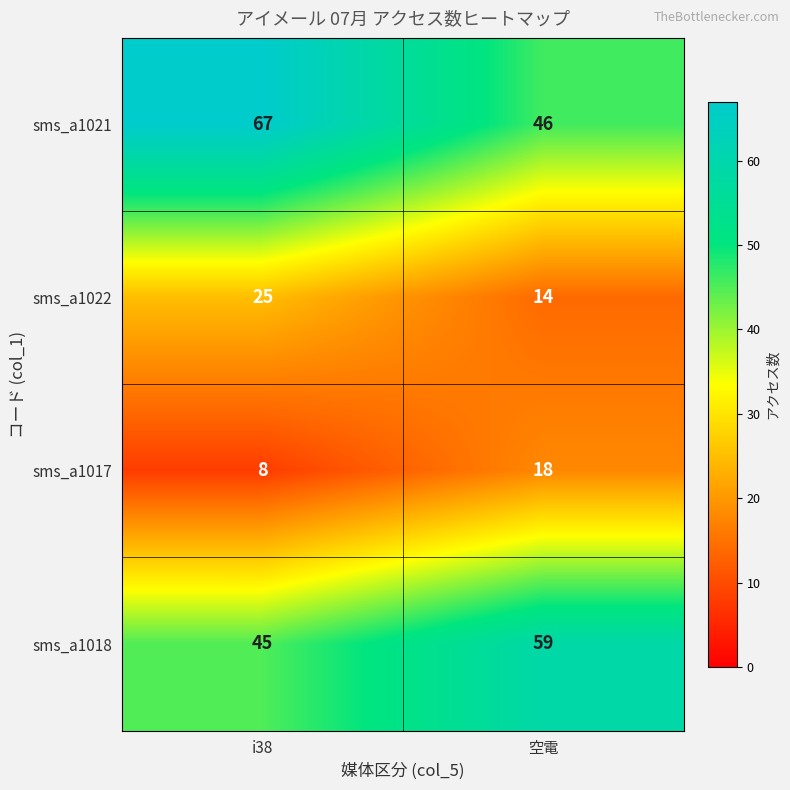

At which category does the chart reach its minimum across all series?

i38